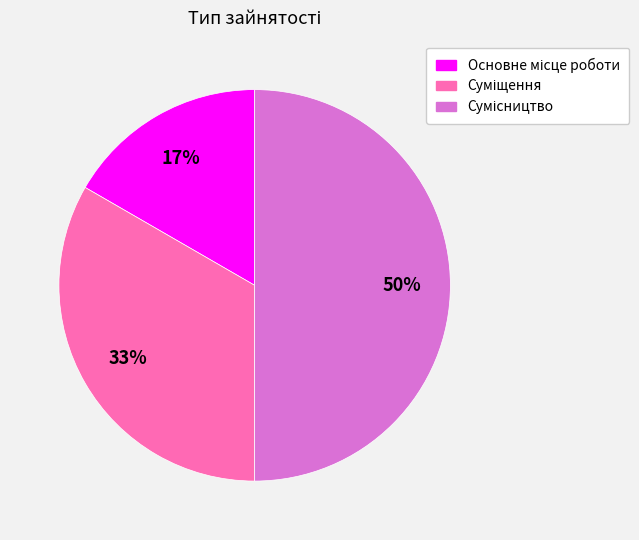

How many slices are in this pie chart?

3